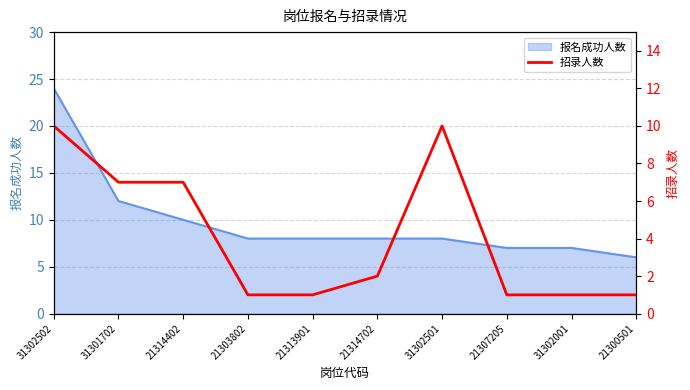

What is the lowest value of the 报名成功人数 series?

6